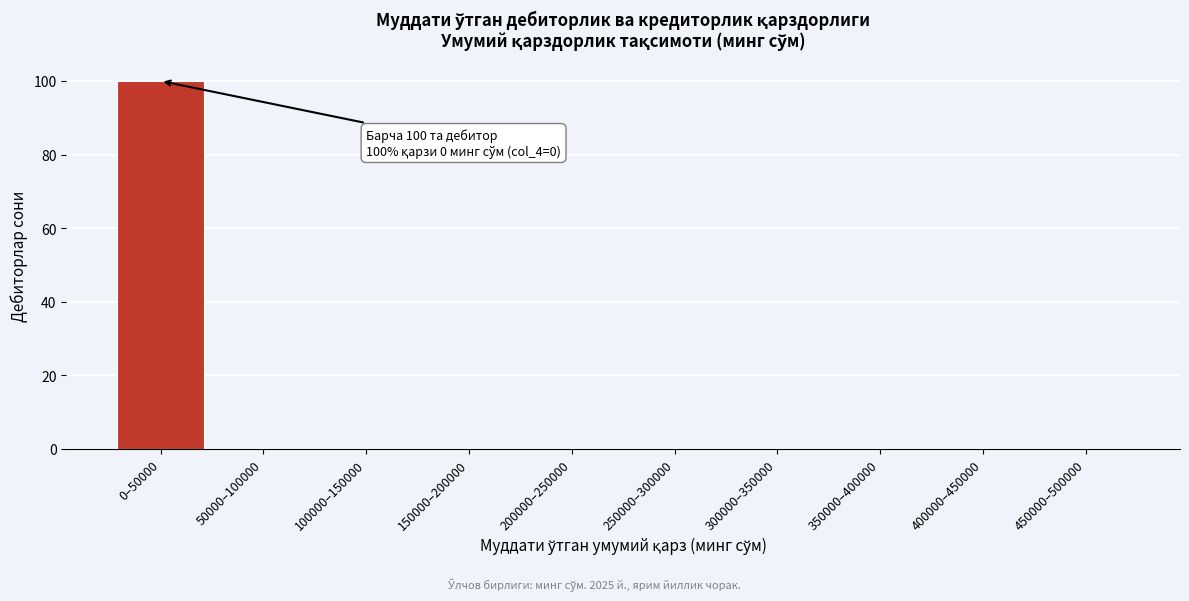

Reading left to right, extract all data points from this chart.

0–50000=100	50000–100000=0	100000–150000=0	150000–200000=0	200000–250000=0	250000–300000=0	300000–350000=0	350000–400000=0	400000–450000=0	450000–500000=0